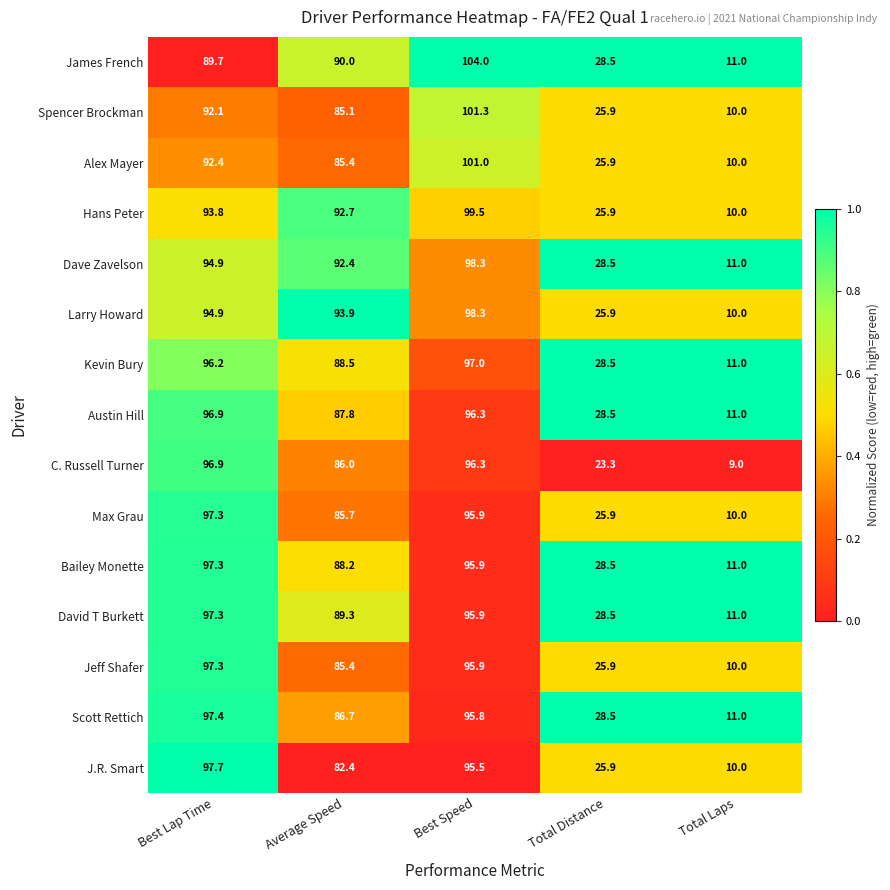

What is the sum of all J.R. Smart values?

311.5